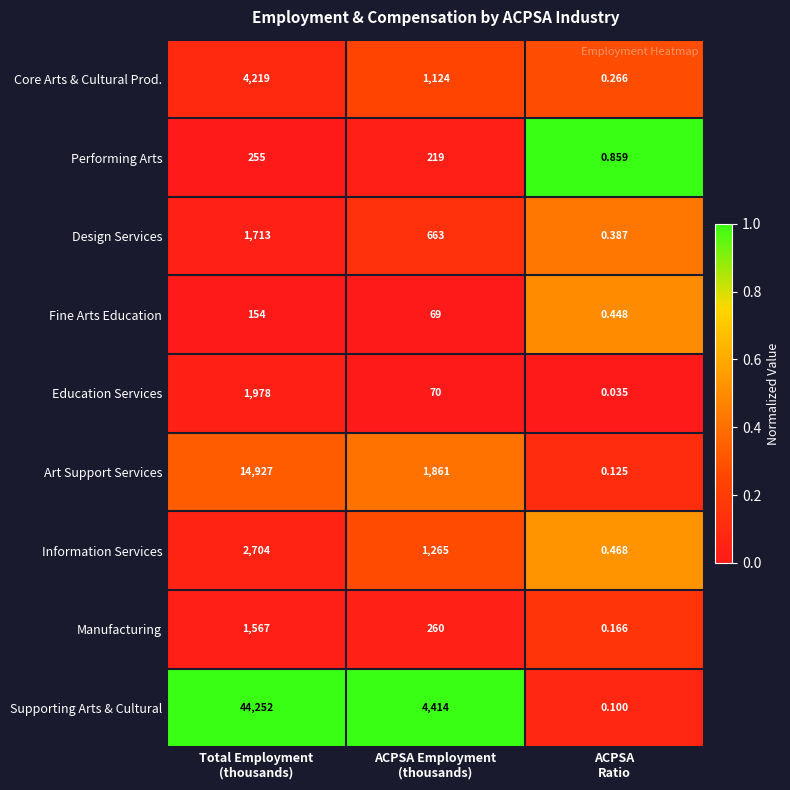

Which series has the largest total across all categories?

Supporting Arts & Cultural